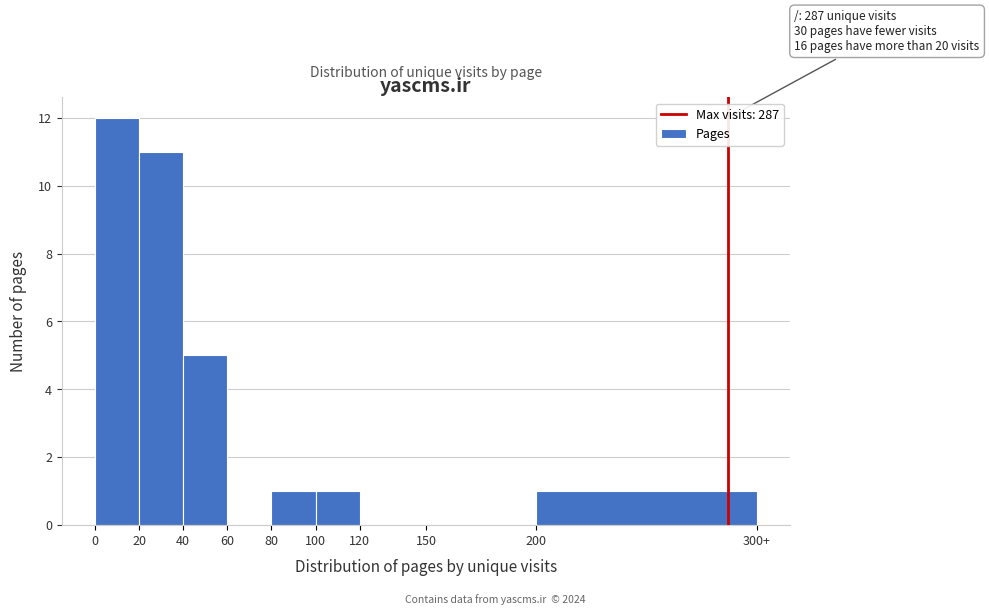

Reading right to left, transcribe all the data shown in this chart.

200=1	150=0	120=0	100=1	80=1	60=0	40=5	20=11	0=12